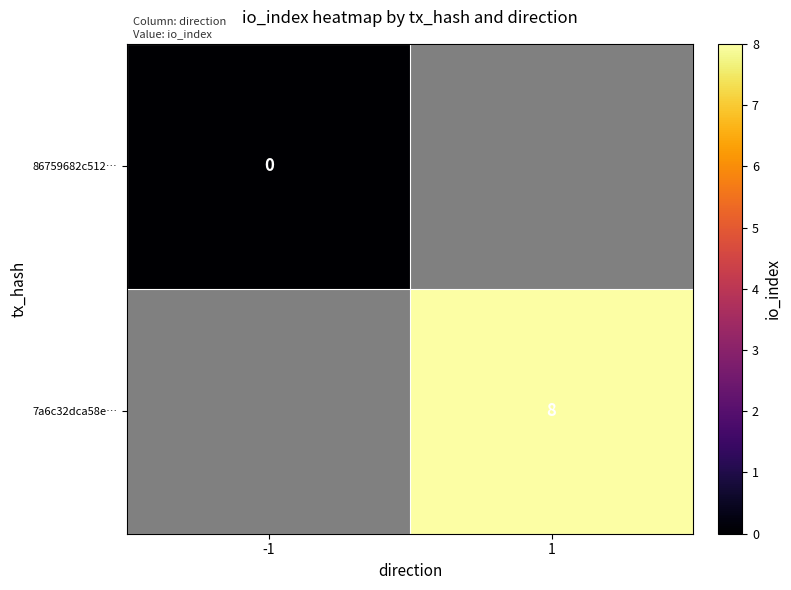

The 7a6c32dca58e… series shows 14 at 1. True or false?

False